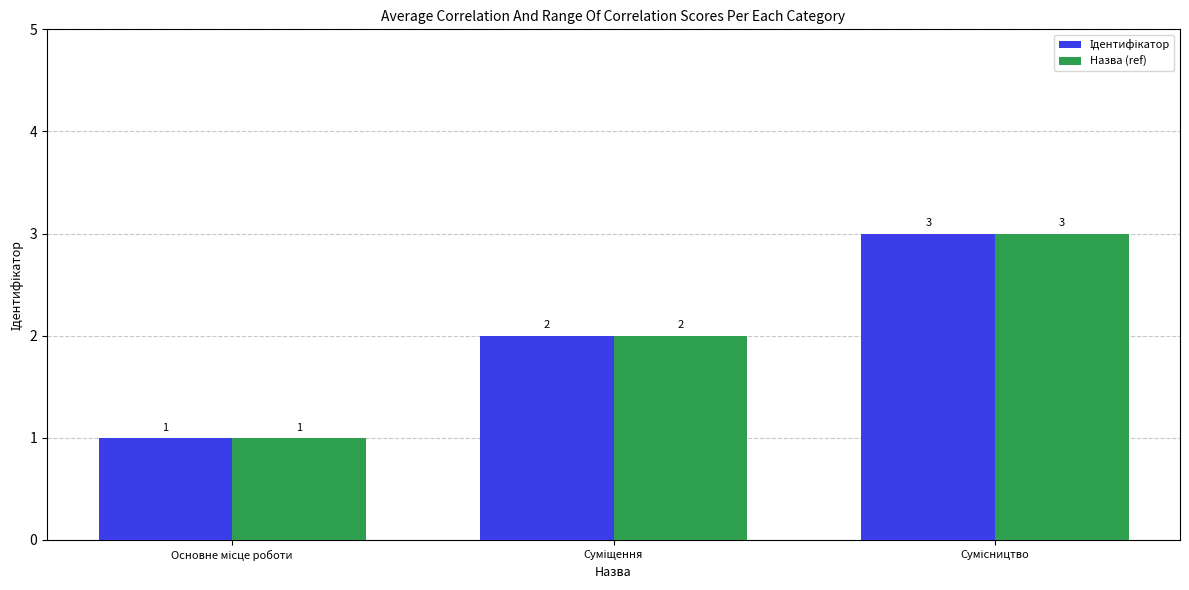

How many series are shown in this chart?

2